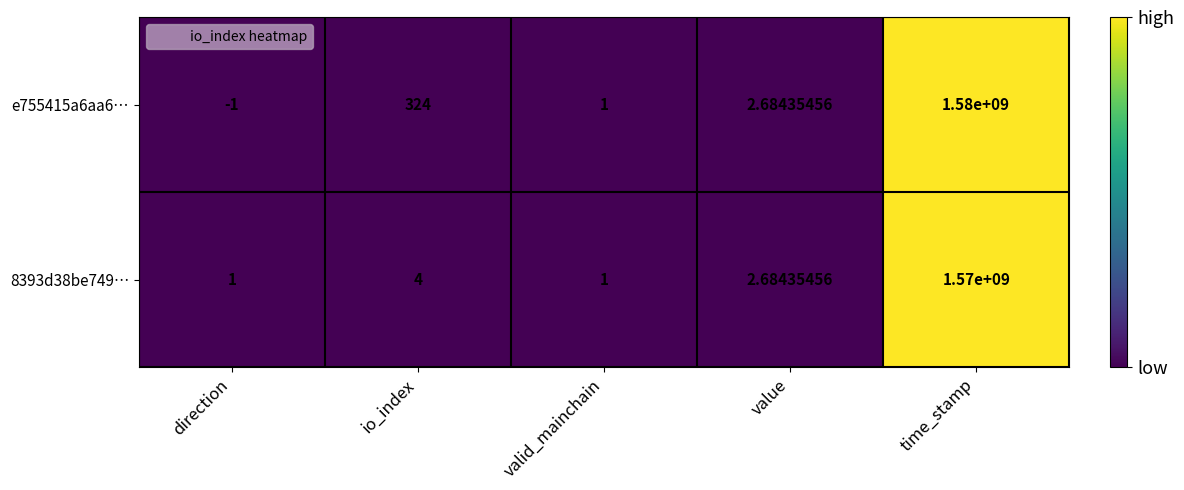

Which category has the highest value across all series?

time_stamp